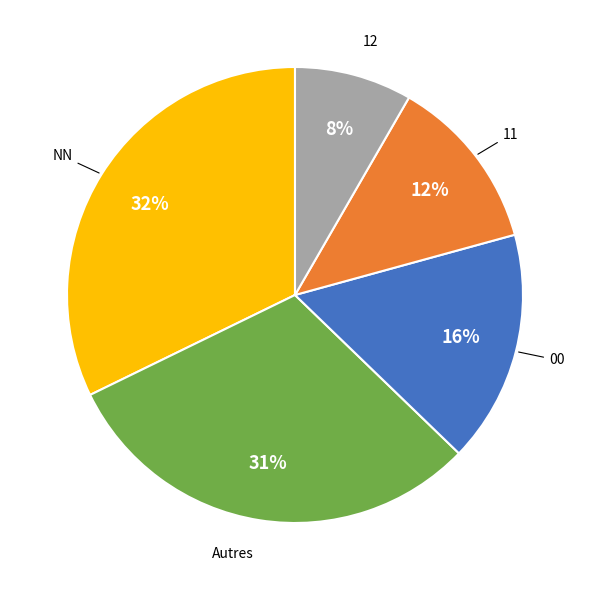

Does any single category account for the majority?

No